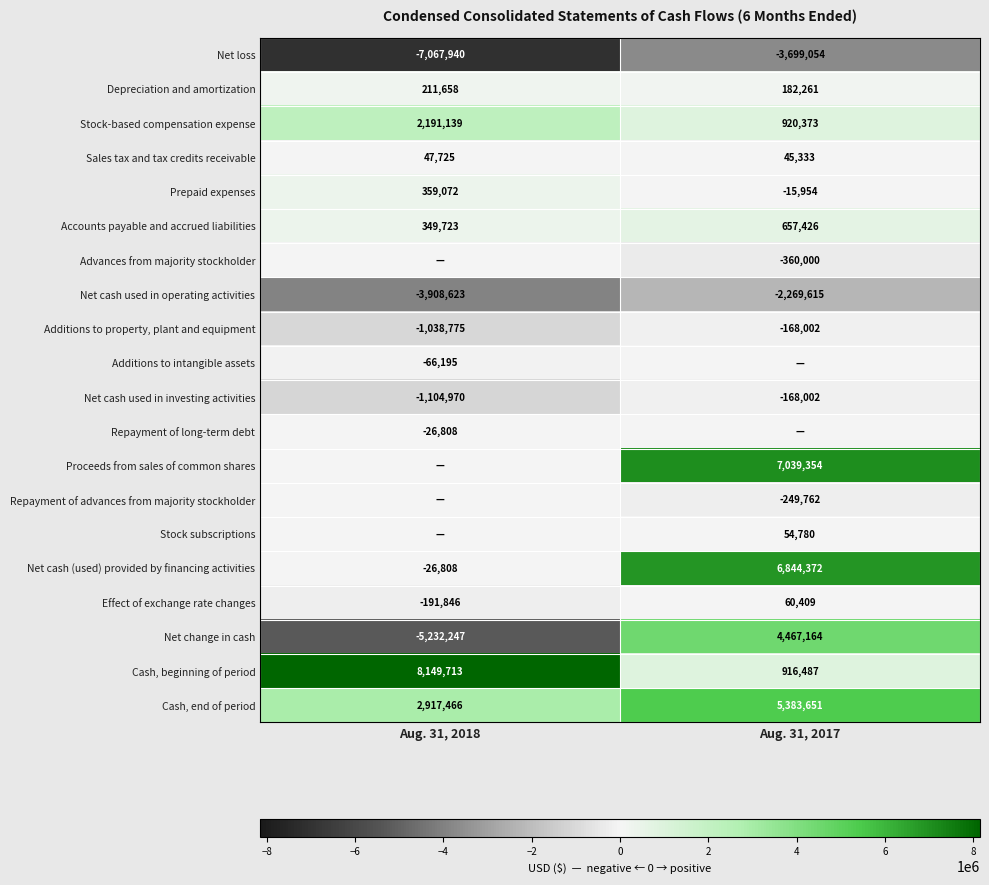

What is the average value of the Net cash (used) provided by financing activities series?

3408782